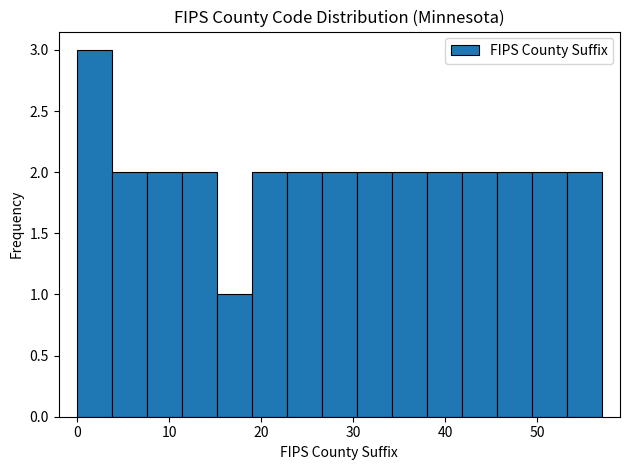

Around what value on the x-axis is the tallest bar? Give the approximate position of its centre, as read against the axis.

2